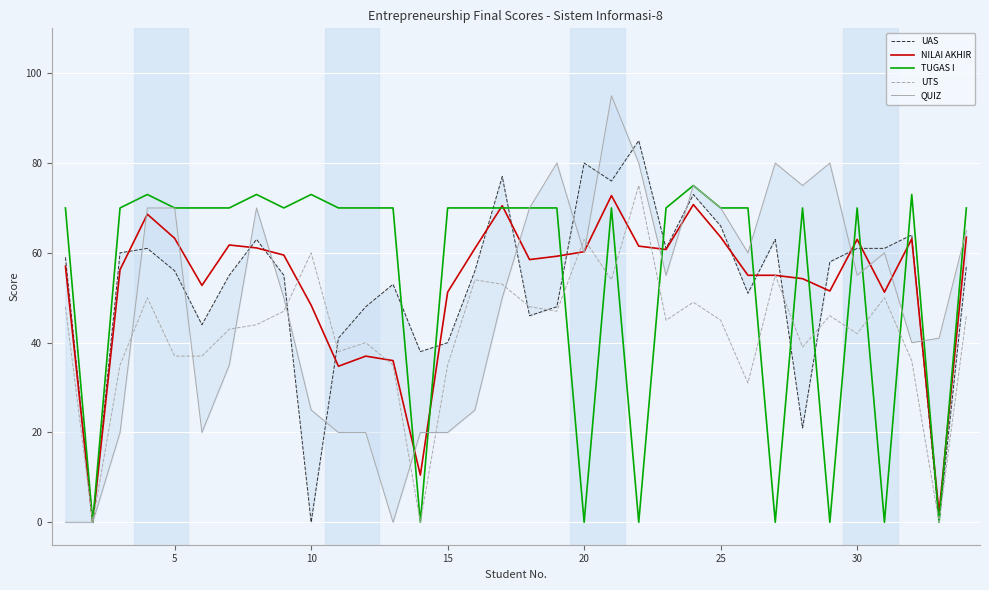

At how many categories does at least one series exceed 81?

2